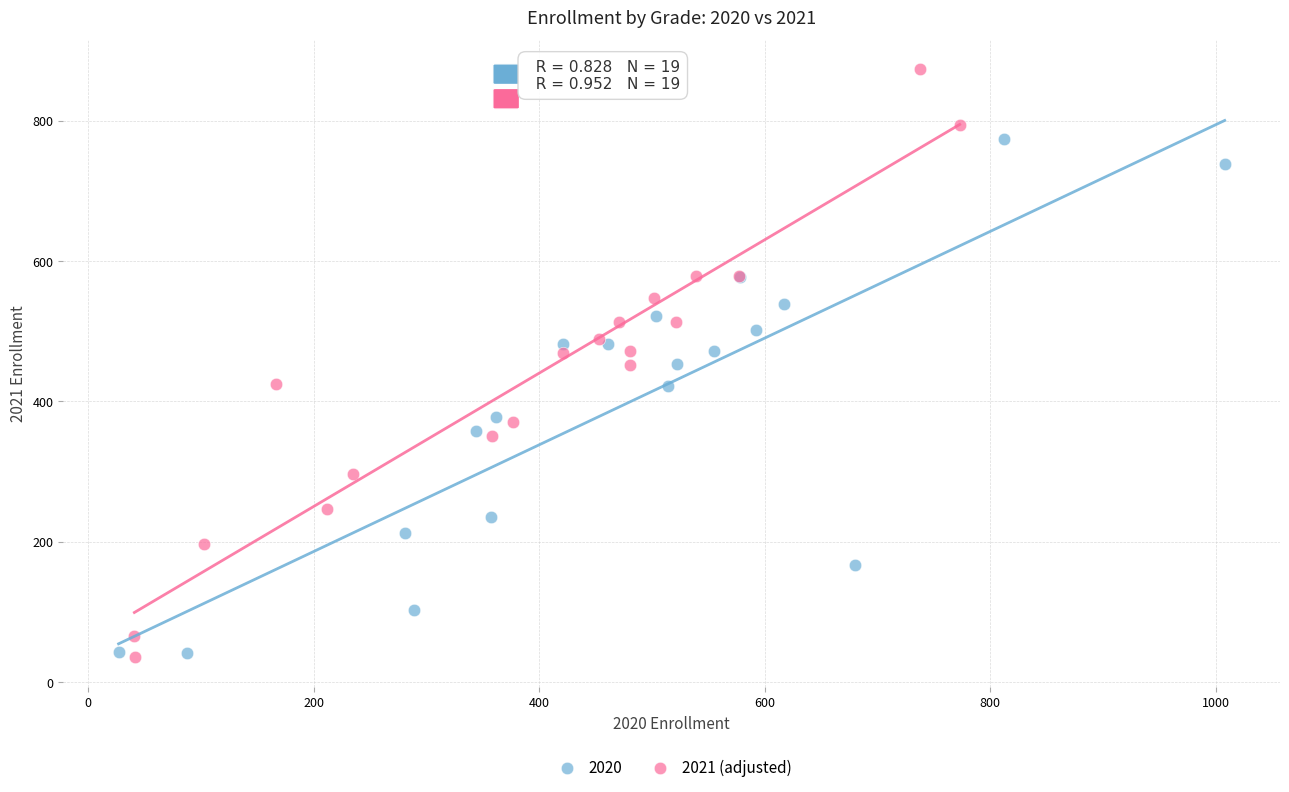

Which series reaches the maximum Y coordinate?

2021 (adjusted)